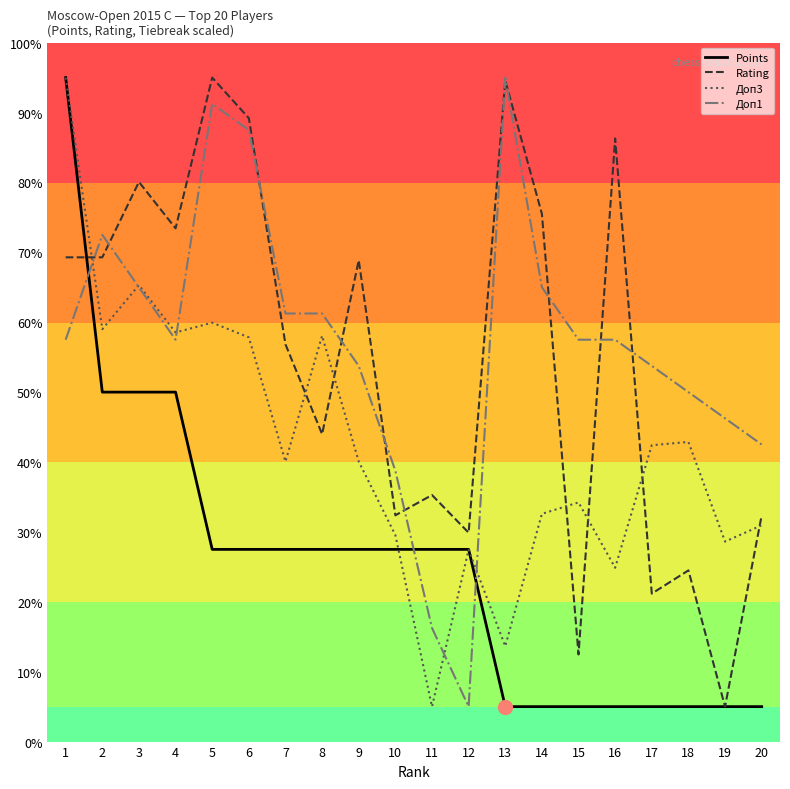

What is the minimum value shown in the chart?

5.0